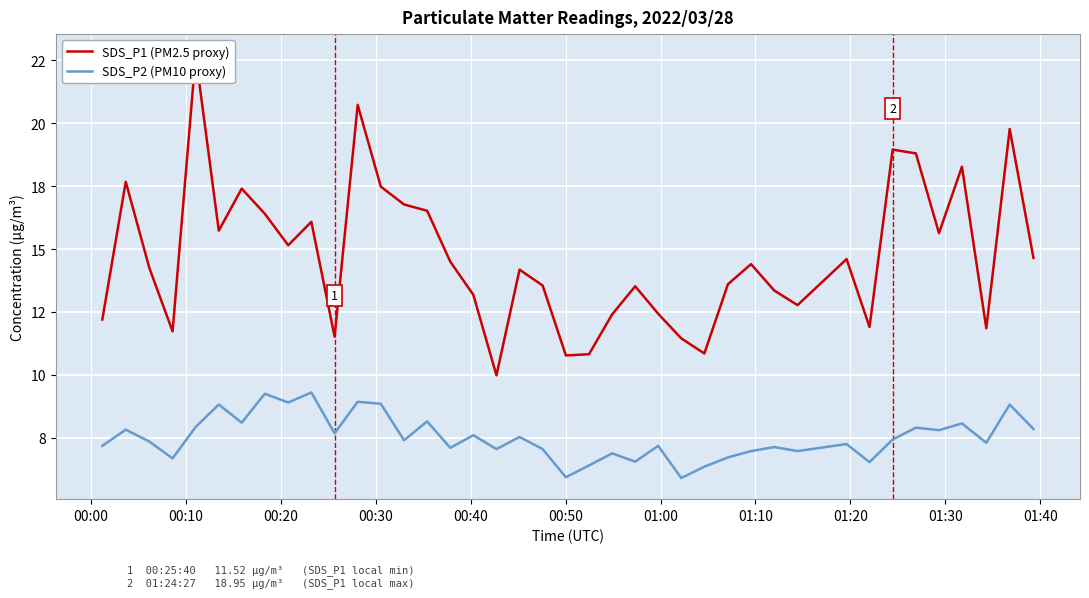

What are all the series names shown in the legend?

SDS_P1 (PM2.5 proxy), SDS_P2 (PM10 proxy)